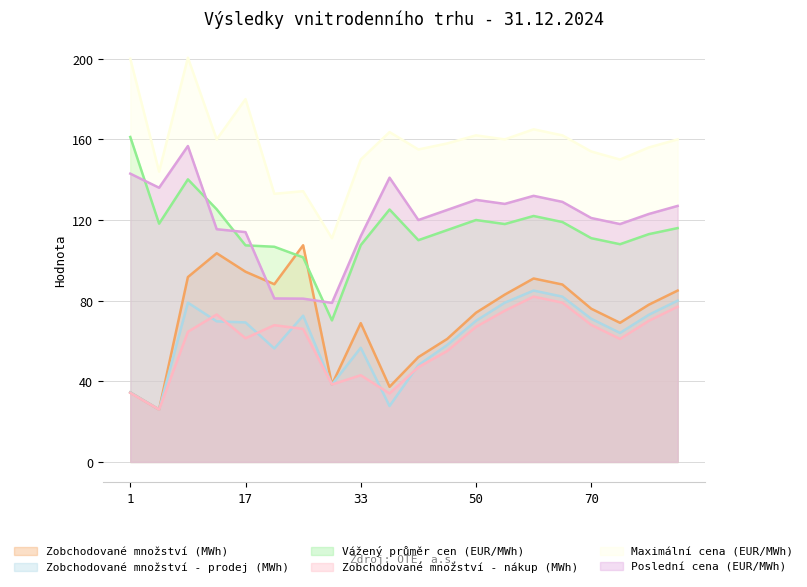

Which series has the largest total across all categories?

Maximální cena (EUR/MWh)